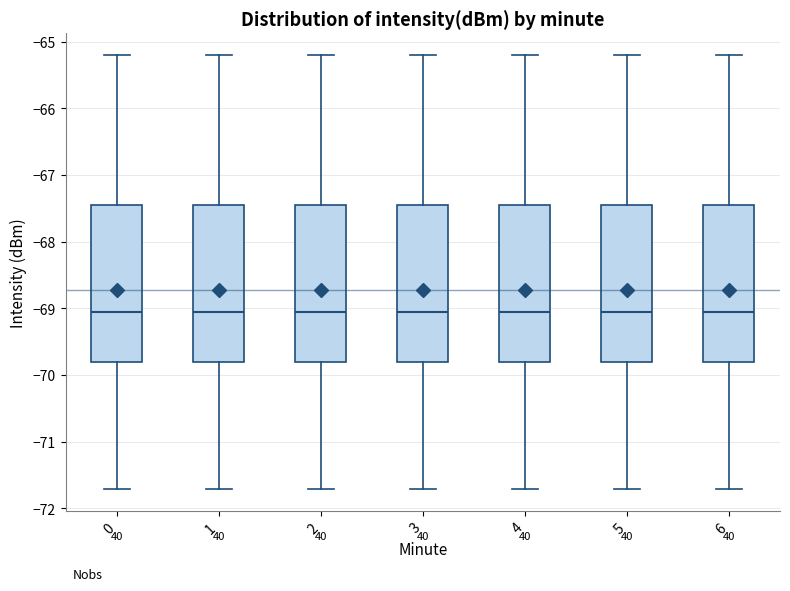

Where does the median line of the box at x = 0 sit on the y-axis? The values are not printed on the chart, so give them approximately, as read against the axis.

-69.1